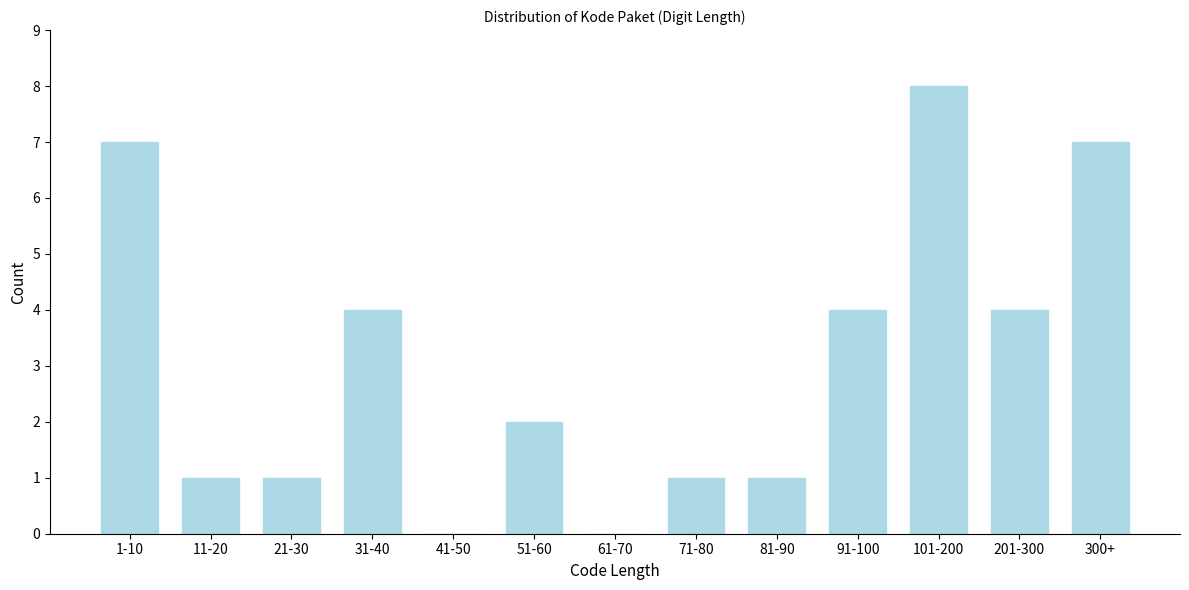

Reading left to right, list all the values displayed in this chart.

1-10=7	11-20=1	21-30=1	31-40=4	41-50=0	51-60=2	61-70=0	71-80=1	81-90=1	91-100=4	101-200=8	201-300=4	300+=7